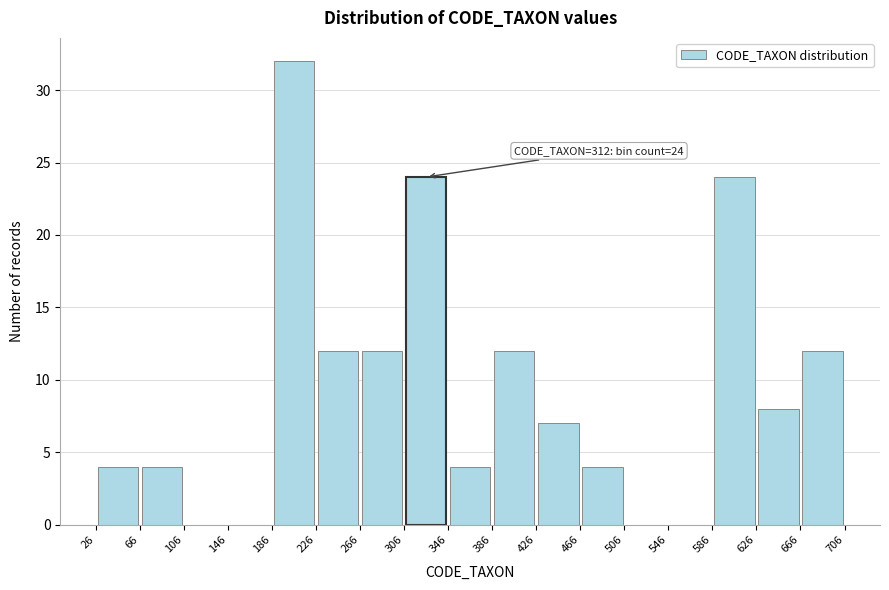

Which range on the x-axis has the tallest bar?

186 to 226